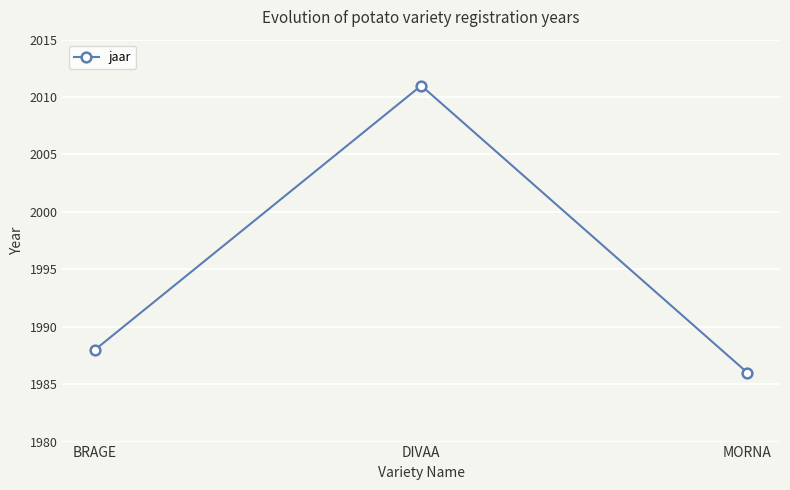

What is the difference between the maximum and minimum values?

25